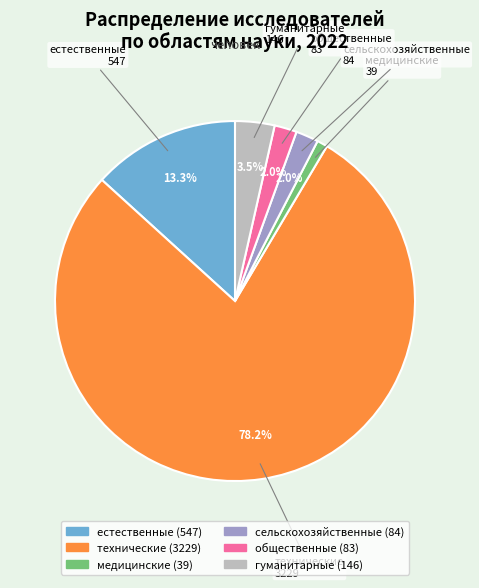

The медицинские slice represents 1% of the pie. True or false?

True